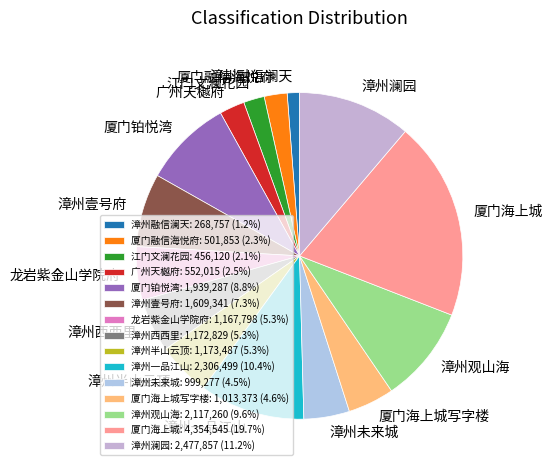

Is the sum of 漳州半山云顶 and 厦门铂悦湾 greater than half?

No